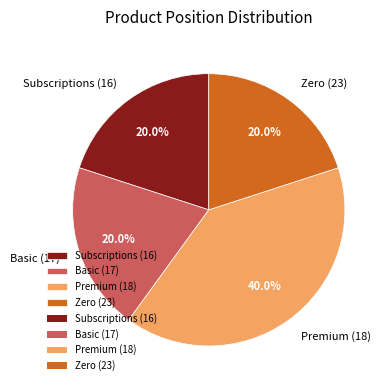

What is the total percentage of Premium (18) and Subscriptions (16)?

60.0%